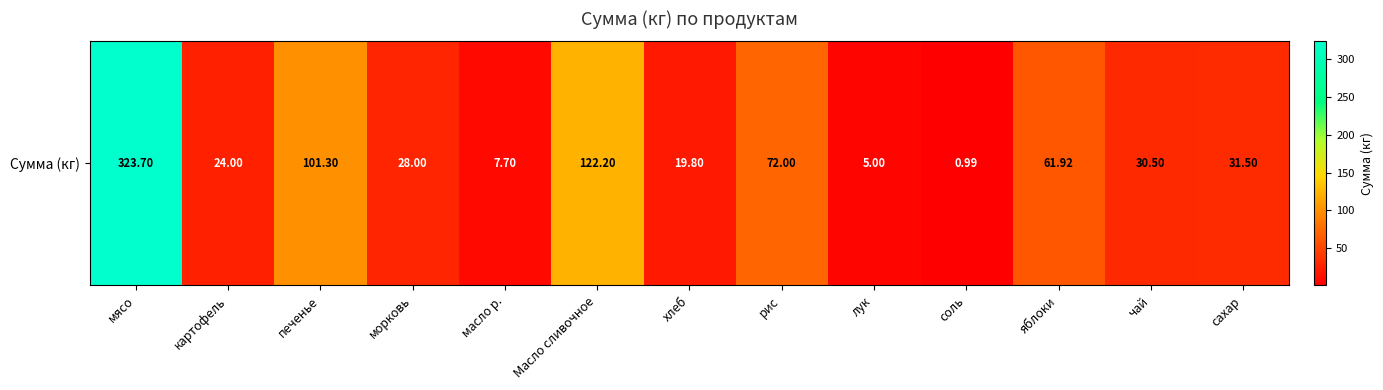

Approximately how many times larger is the value at Масло сливочное compared to чай?

4.0